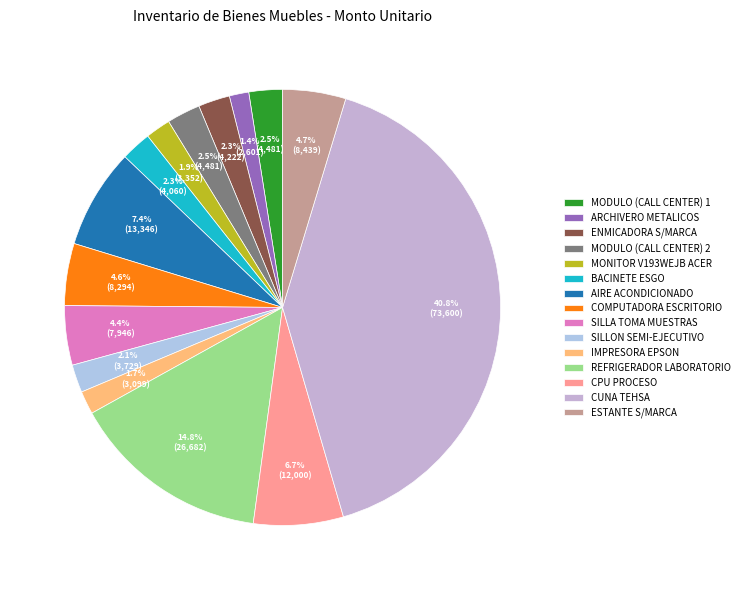

Which category has the biggest portion of the pie?

CUNA TEHSA